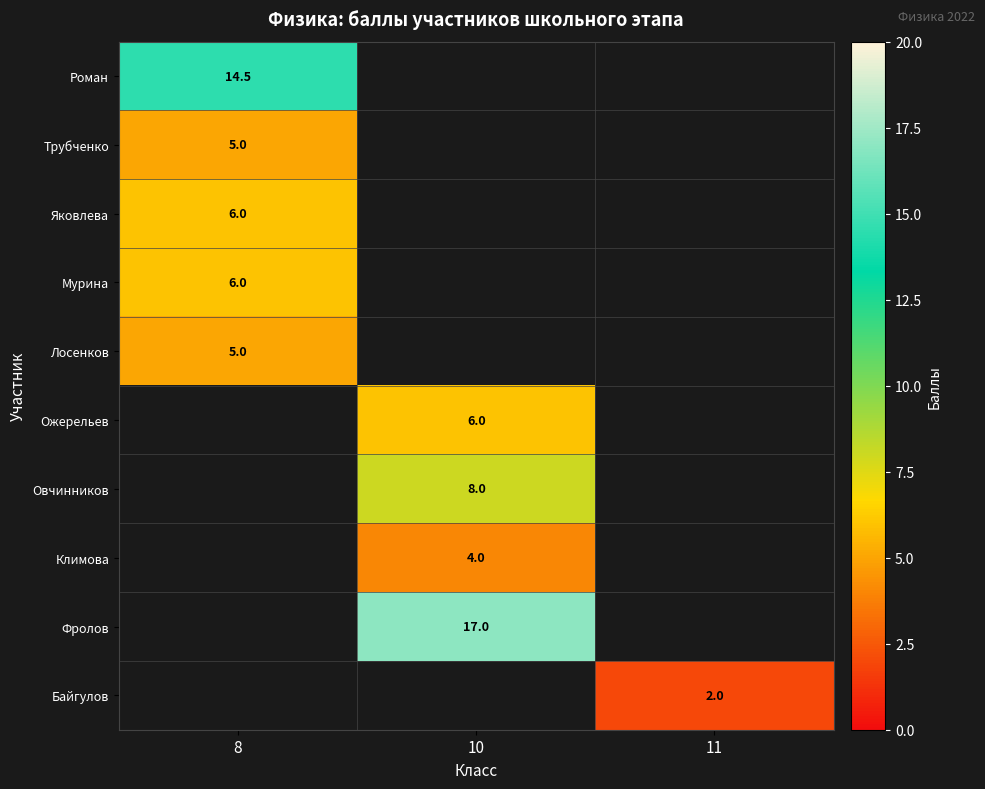

Between 8 and 10, which is larger?

10